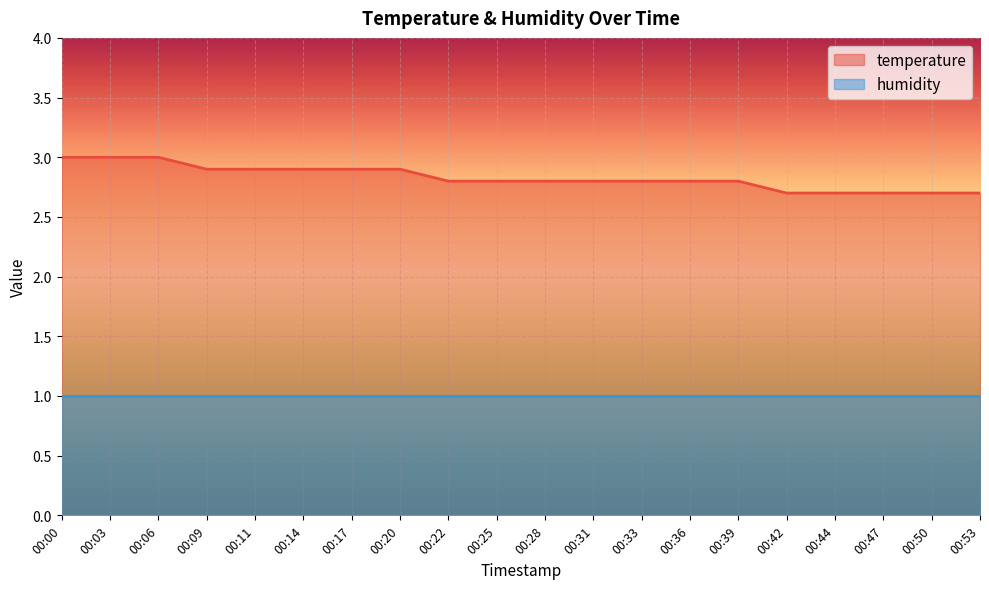

Rank the categories by value from highest to lowest.

00:00, 00:03, 00:06, 00:09, 00:11, 00:14, 00:17, 00:20, 00:22, 00:25, 00:28, 00:31, 00:33, 00:36, 00:39, 00:42, 00:44, 00:47, 00:50, 00:53